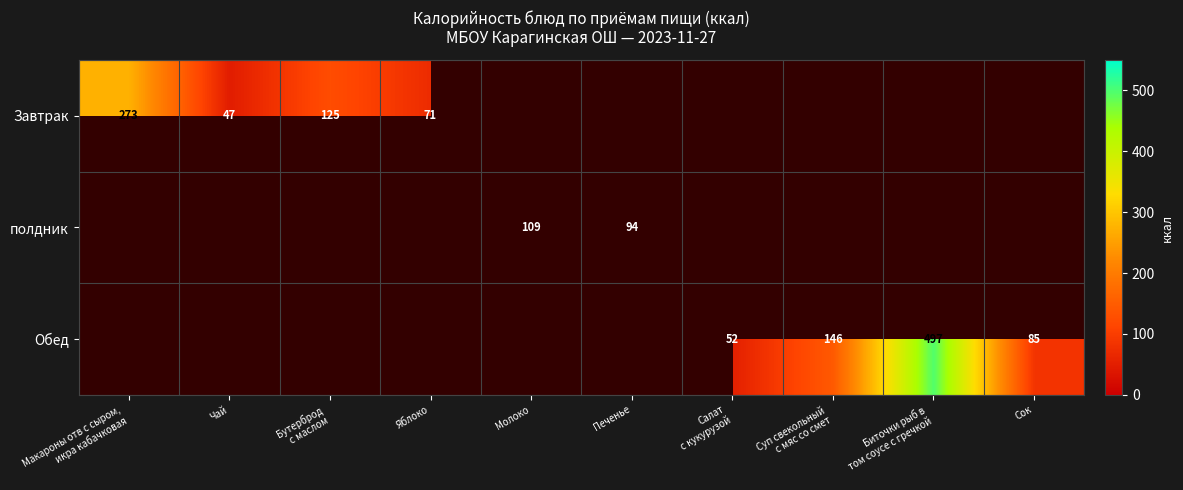

The полдник series shows 21 at Печенье. True or false?

False